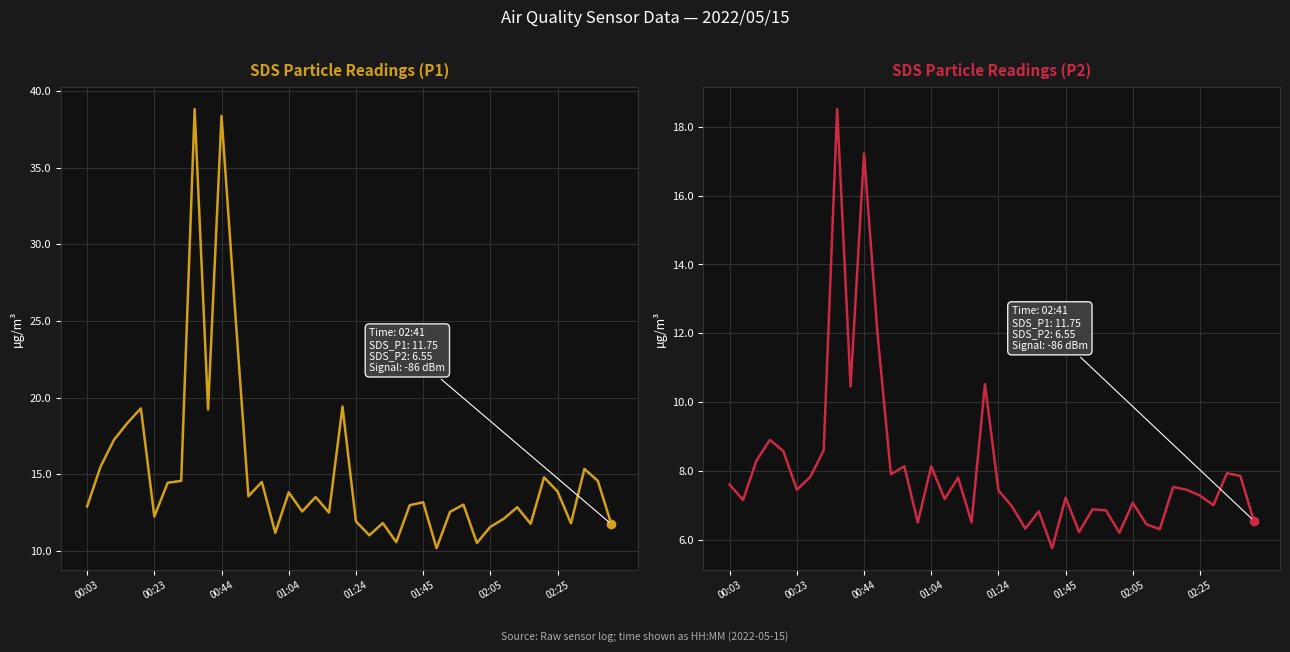

True or false: SDS_P2 has a value of 6.8 at 23.

True